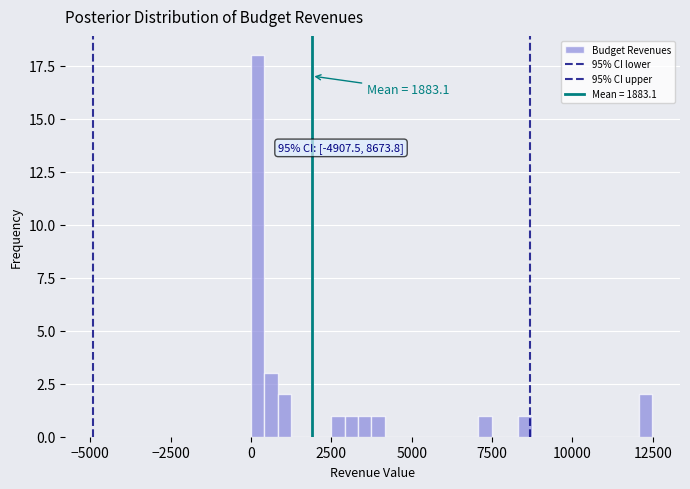

Read against the x-axis, roughly where is the centre of the tallest bar?

0